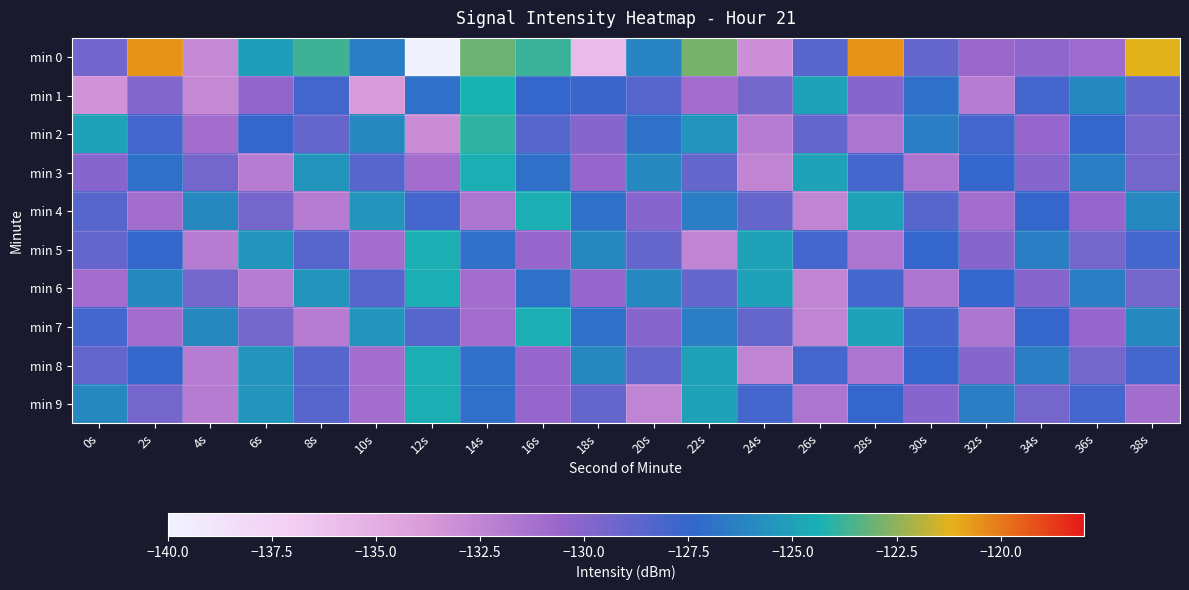

Reading left to right, list all the values displayed in this chart.

min 0: 0s=-129.4	2s=-120.5	4s=-132.8	6s=-125.2	8s=-123.7	10s=-126.5	12s=-140.2	14s=-123.0	16s=-123.8	18s=-135.8	20s=-126.2	22s=-122.8	24s=-133.1	26s=-128.5	28s=-120.5	30s=-128.9	32s=-130.6	34s=-130.2	36s=-130.9	38s=-121.2
min 1: 0s=-133.4	2s=-129.9	4s=-132.7	6s=-130.3	8s=-127.9	10s=-133.8	12s=-127.0	14s=-124.3	16s=-127.5	18s=-127.7	20s=-128.5	22s=-131.0	24s=-129.5	26s=-125.0	28s=-130.0	30s=-127.0	32s=-132.0	34s=-128.0	36s=-126.0	38s=-129.0
min 2: 0s=-125.0	2s=-128.0	4s=-131.0	6s=-127.5	8s=-129.0	10s=-126.0	12s=-133.0	14s=-124.0	16s=-128.5	18s=-130.0	20s=-127.0	22s=-125.5	24s=-132.0	26s=-129.0	28s=-131.5	30s=-126.5	32s=-128.0	34s=-130.5	36s=-127.5	38s=-129.5
min 3: 0s=-130.0	2s=-127.0	4s=-129.5	6s=-132.0	8s=-125.5	10s=-128.5	12s=-131.0	14s=-124.5	16s=-127.0	18s=-130.5	20s=-126.0	22s=-129.0	24s=-132.5	26s=-125.0	28s=-128.0	30s=-131.5	32s=-127.5	34s=-130.0	36s=-126.5	38s=-129.5
min 4: 0s=-128.5	2s=-131.0	4s=-126.0	6s=-129.5	8s=-132.0	10s=-125.5	12s=-128.0	14s=-131.5	16s=-124.5	18s=-127.0	20s=-130.0	22s=-126.5	24s=-129.0	26s=-132.5	28s=-125.0	30s=-128.5	32s=-131.0	34s=-127.5	36s=-130.5	38s=-126.0
min 5: 0s=-129.0	2s=-127.5	4s=-132.0	6s=-125.5	8s=-128.5	10s=-131.0	12s=-124.5	14s=-127.0	16s=-130.5	18s=-126.0	20s=-129.0	22s=-132.5	24s=-125.0	26s=-128.0	28s=-131.5	30s=-127.5	32s=-130.0	34s=-126.5	36s=-129.5	38s=-128.0
min 6: 0s=-131.0	2s=-126.0	4s=-129.5	6s=-132.0	8s=-125.5	10s=-128.5	12s=-124.5	14s=-131.0	16s=-127.0	18s=-130.5	20s=-126.0	22s=-129.0	24s=-125.0	26s=-132.5	28s=-128.0	30s=-131.5	32s=-127.5	34s=-130.0	36s=-126.5	38s=-129.5
min 7: 0s=-128.0	2s=-131.0	4s=-126.0	6s=-129.5	8s=-132.0	10s=-125.5	12s=-128.5	14s=-131.0	16s=-124.5	18s=-127.0	20s=-130.0	22s=-126.5	24s=-129.0	26s=-132.5	28s=-125.0	30s=-128.0	32s=-131.5	34s=-127.5	36s=-130.5	38s=-126.0
min 8: 0s=-129.0	2s=-127.5	4s=-132.0	6s=-125.5	8s=-128.5	10s=-131.0	12s=-124.5	14s=-127.0	16s=-130.5	18s=-126.0	20s=-129.0	22s=-125.0	24s=-132.5	26s=-128.0	28s=-131.5	30s=-127.5	32s=-130.0	34s=-126.5	36s=-129.5	38s=-128.0
min 9: 0s=-126.0	2s=-129.5	4s=-132.0	6s=-125.5	8s=-128.5	10s=-131.0	12s=-124.5	14s=-127.0	16s=-130.5	18s=-129.0	20s=-132.5	22s=-125.0	24s=-128.0	26s=-131.5	28s=-127.5	30s=-130.0	32s=-126.5	34s=-129.5	36s=-128.0	38s=-131.0